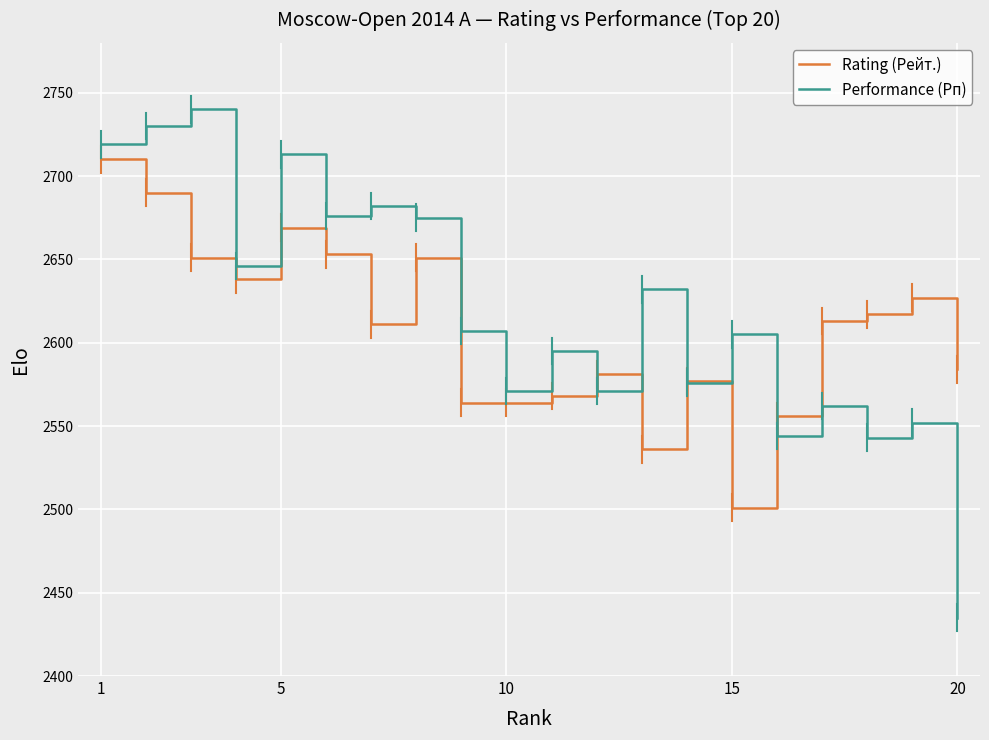

How many lines are shown in the chart?

2